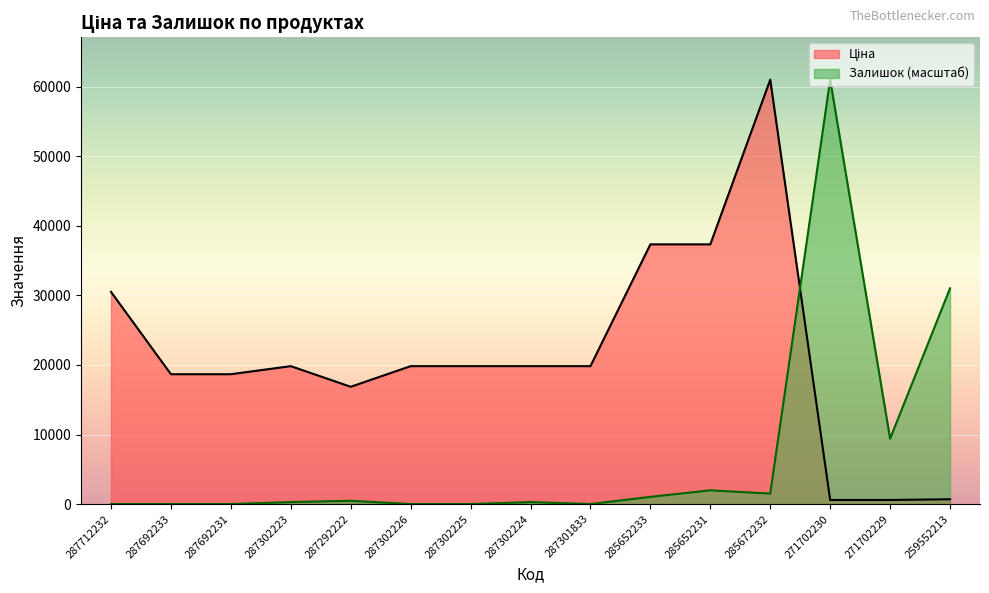

Where is Ціна nearest to the value 30805?

287712232